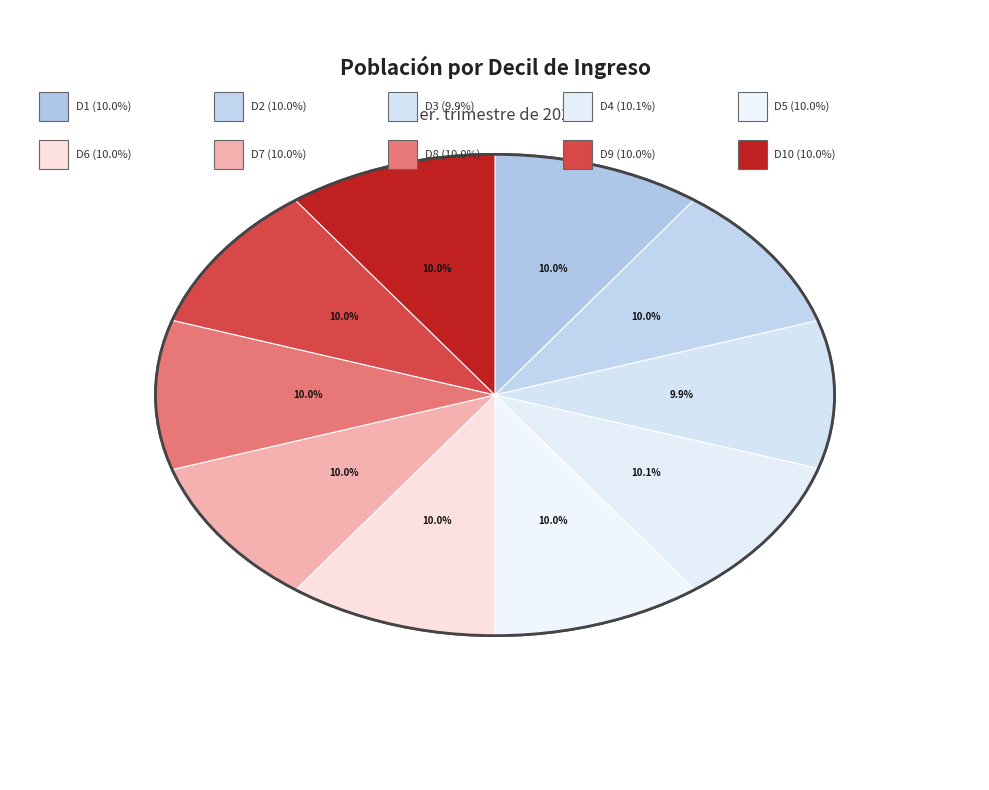

How many slices are in this pie chart?

10